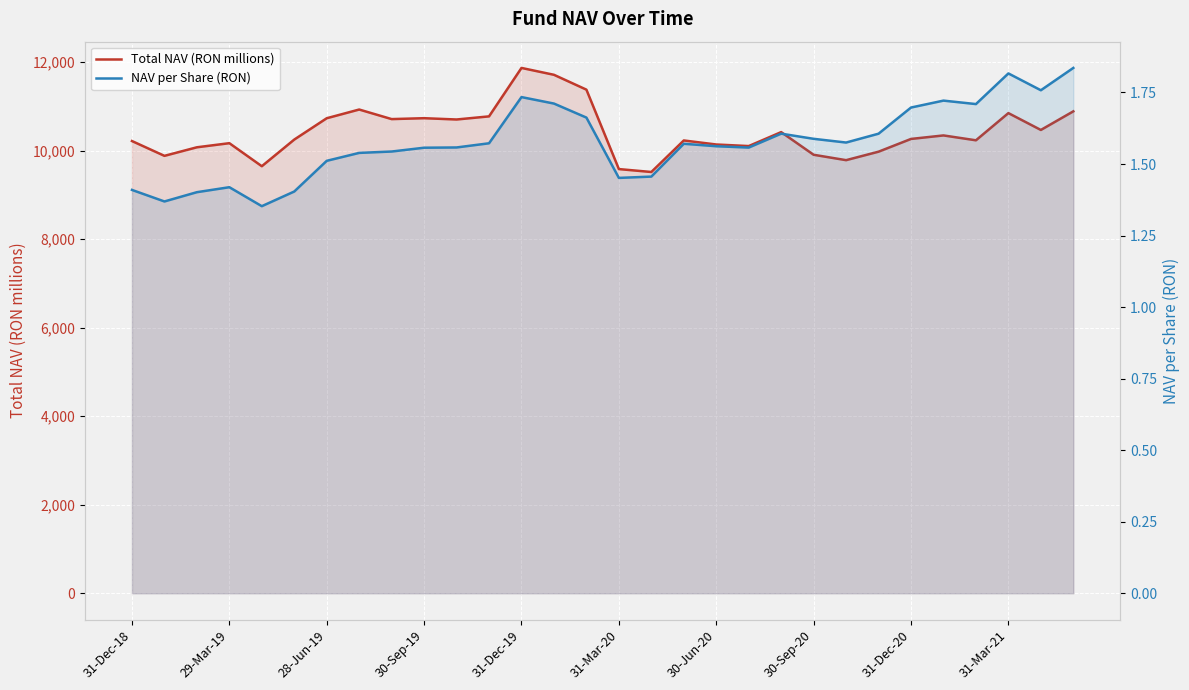

What is the value of the Total NAV (RON millions) point at the 24th from the left?

9978.9